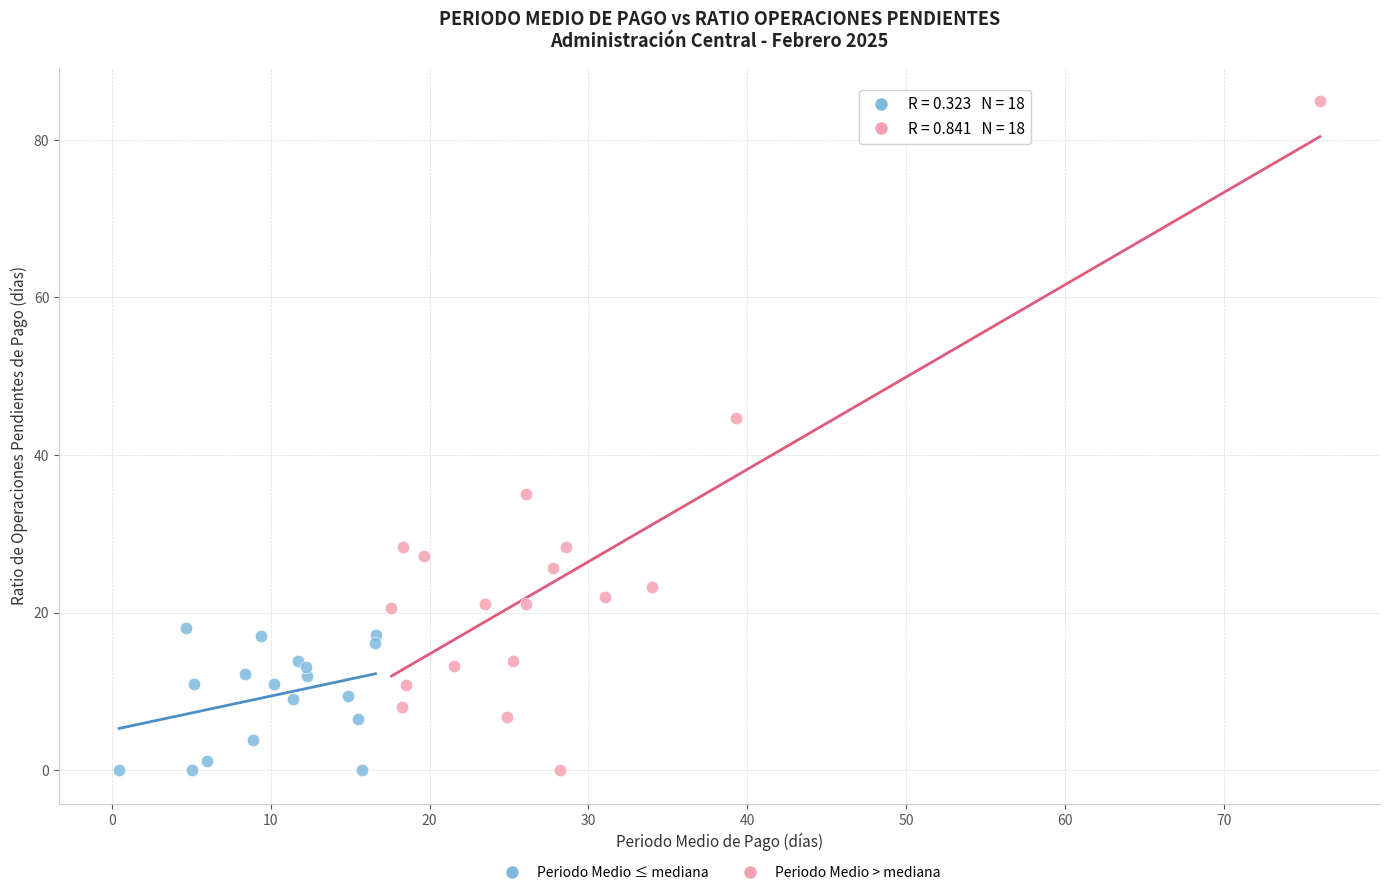

Which series reaches the maximum Y coordinate?

Periodo Medio > mediana